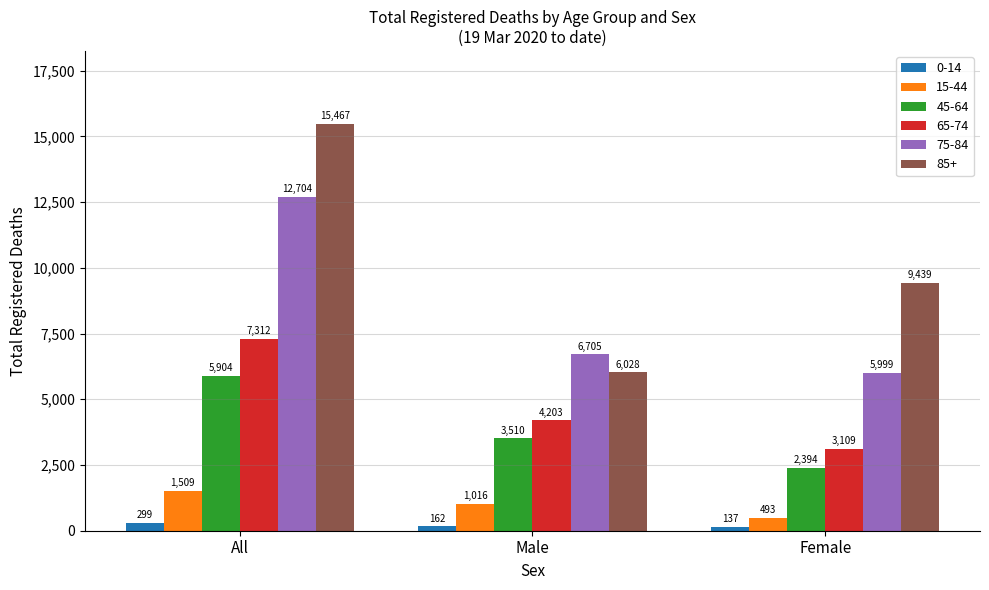

Reading left to right, list all the values displayed in this chart.

0-14: All=299	Male=162	Female=137
15-44: All=1509	Male=1016	Female=493
45-64: All=5904	Male=3510	Female=2394
65-74: All=7312	Male=4203	Female=3109
75-84: All=12704	Male=6705	Female=5999
85+: All=15467	Male=6028	Female=9439